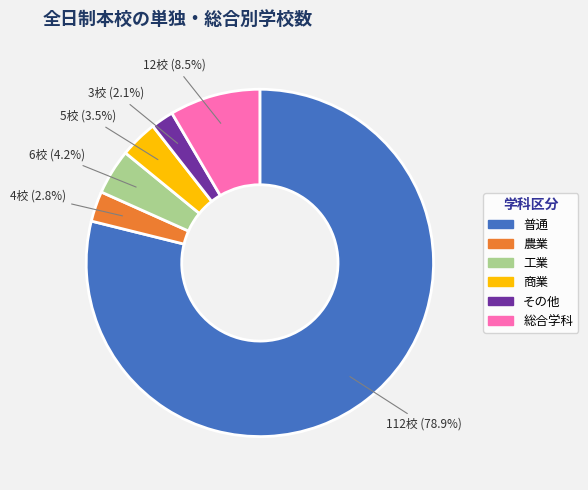

To the nearest percent, what is the combined percentage of 工業 and 農業?

7%